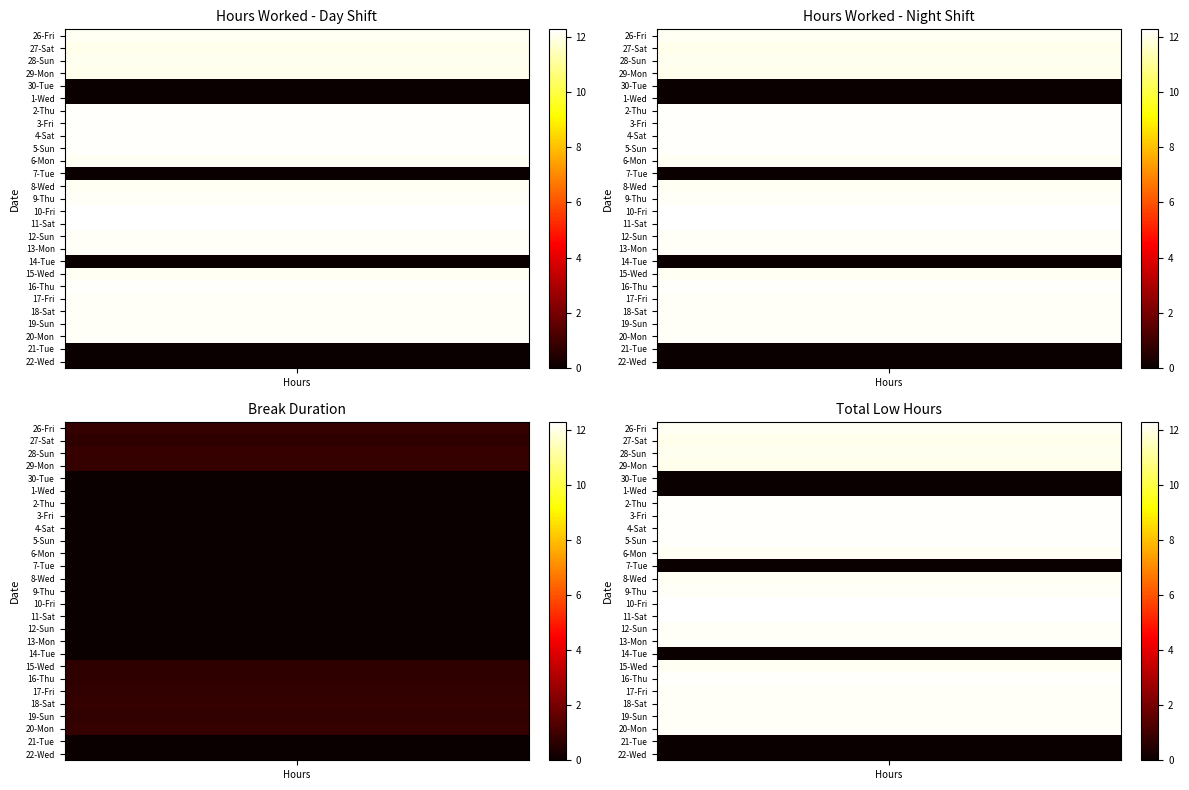

True or false: Night Shift (Hours Worked) has a value of 21.3 at 28-Sun.

False